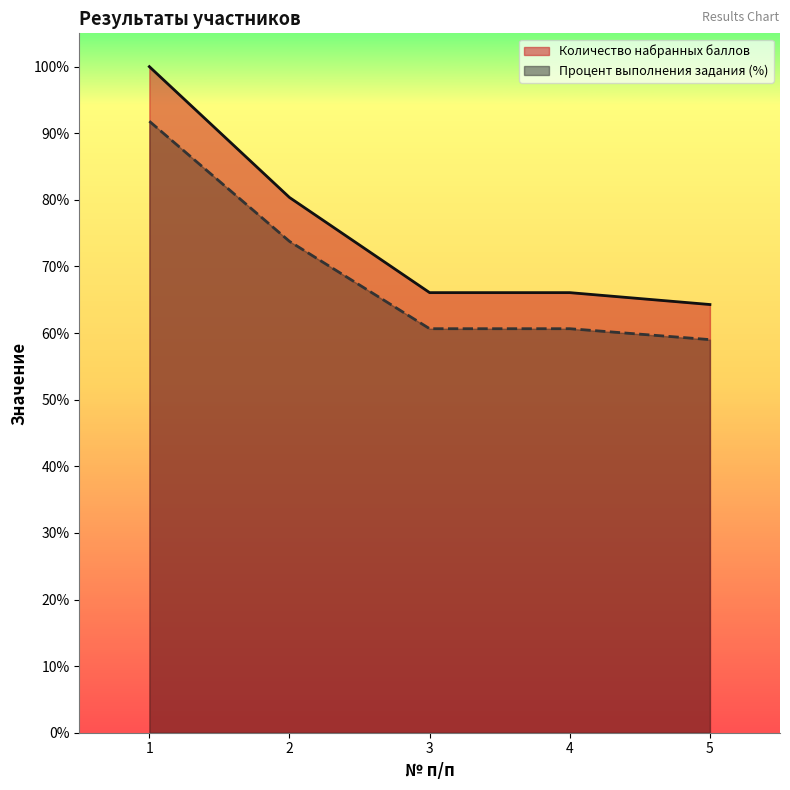

How many lines are shown in the chart?

2